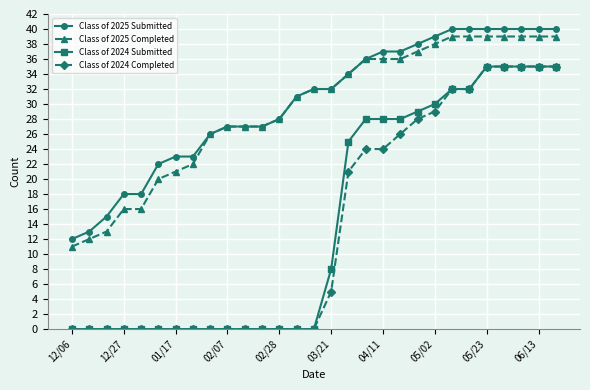

What is the greatest value displayed?

40